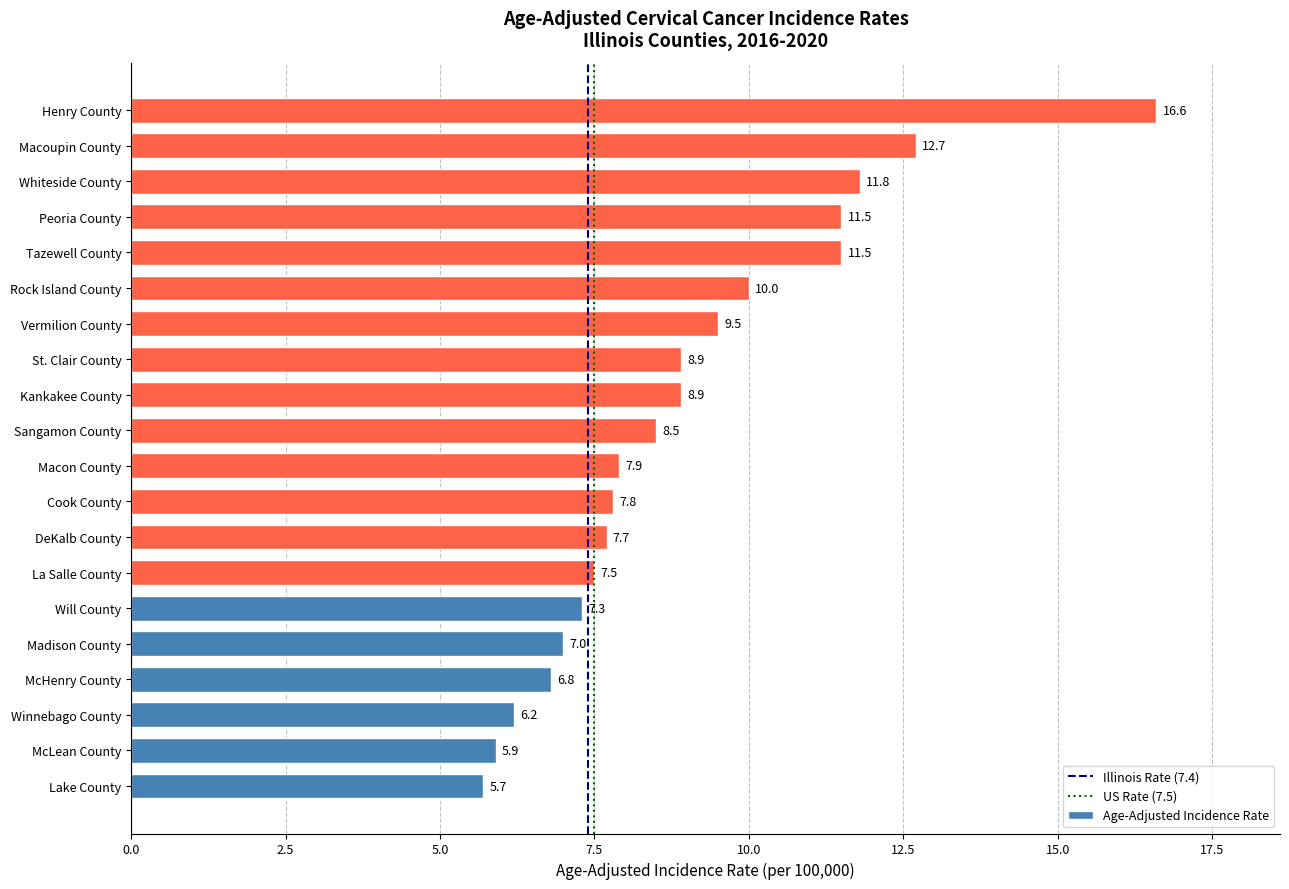

What is the greatest value displayed?

16.6